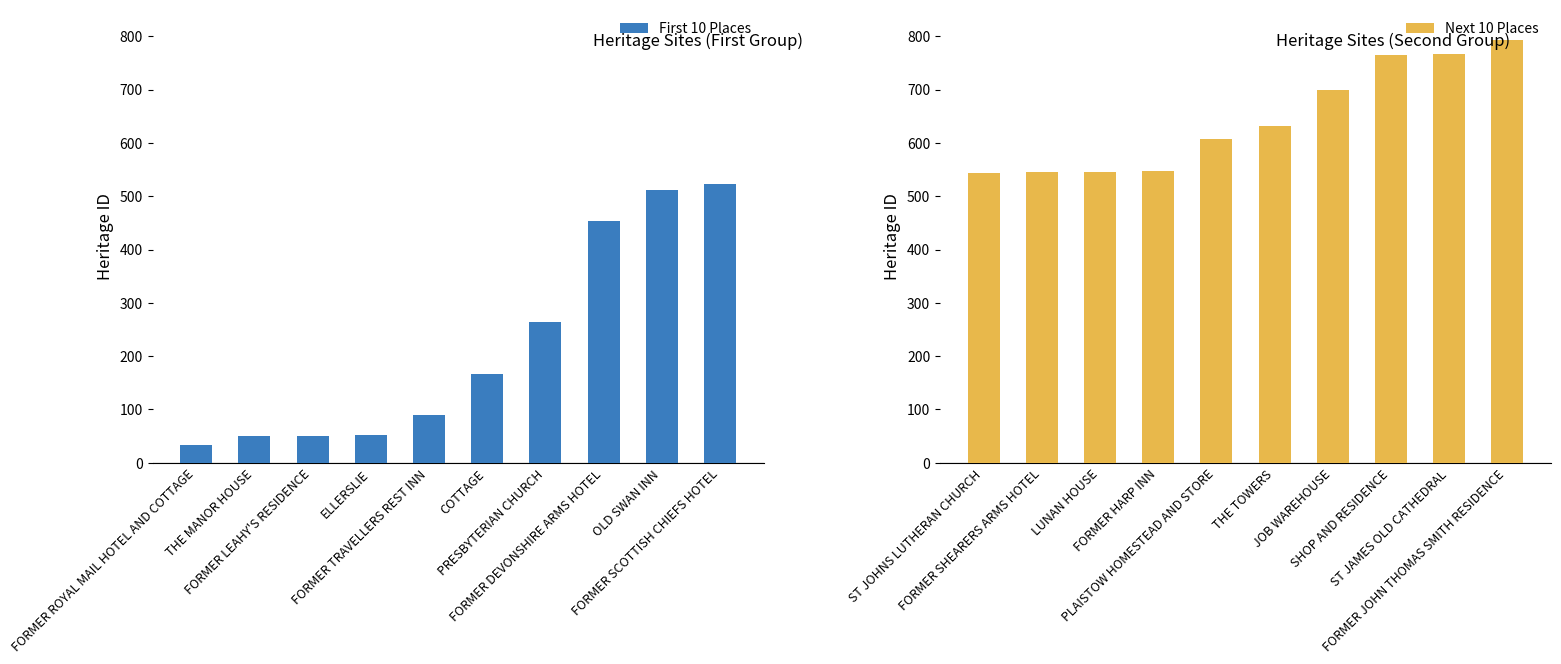

What is the average value of the Next 10 Places series?

644